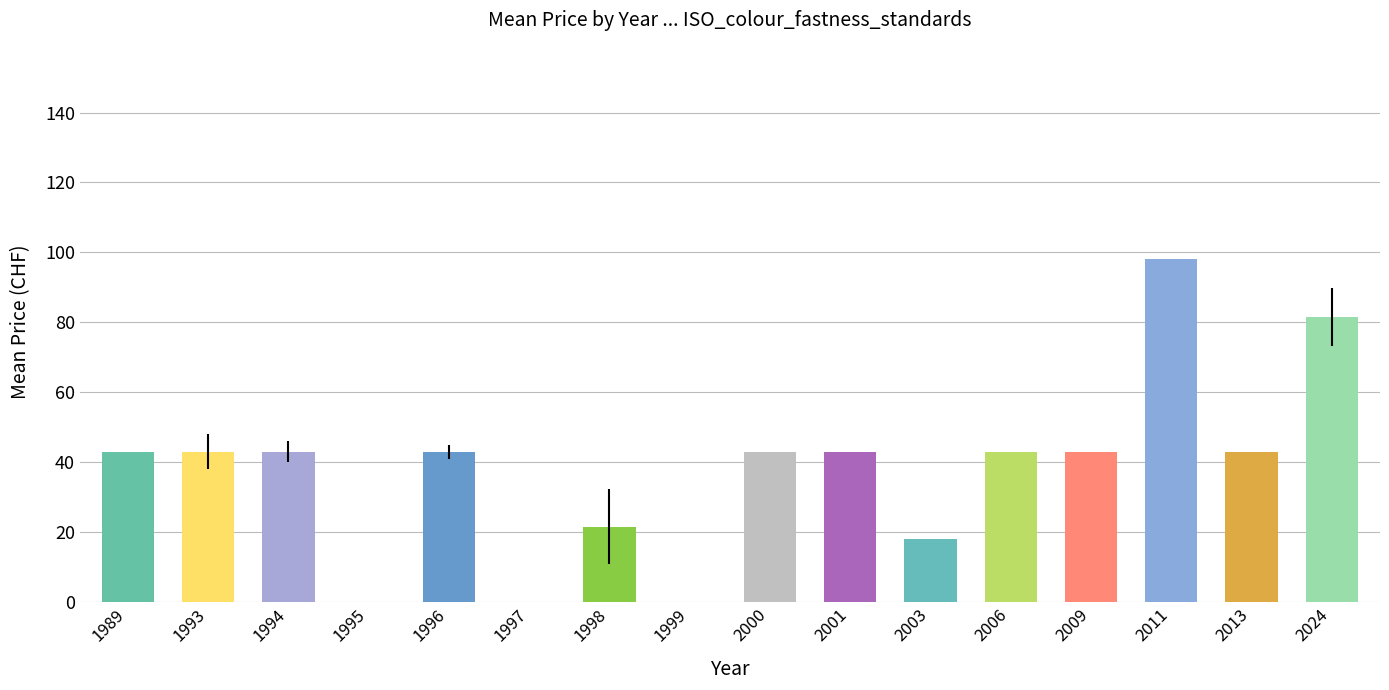

What is the sum of the values at 2000 and 1999?

43.0